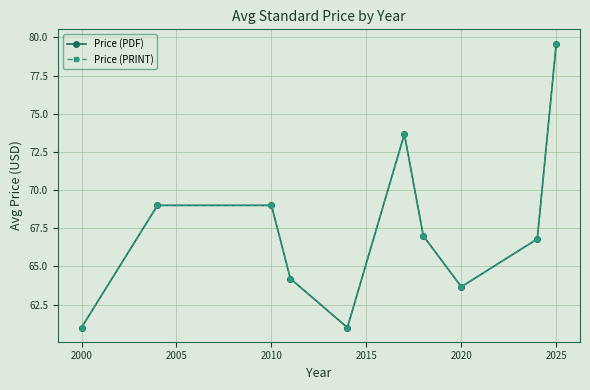

What is the average value of the Price (PDF) series?

67.5